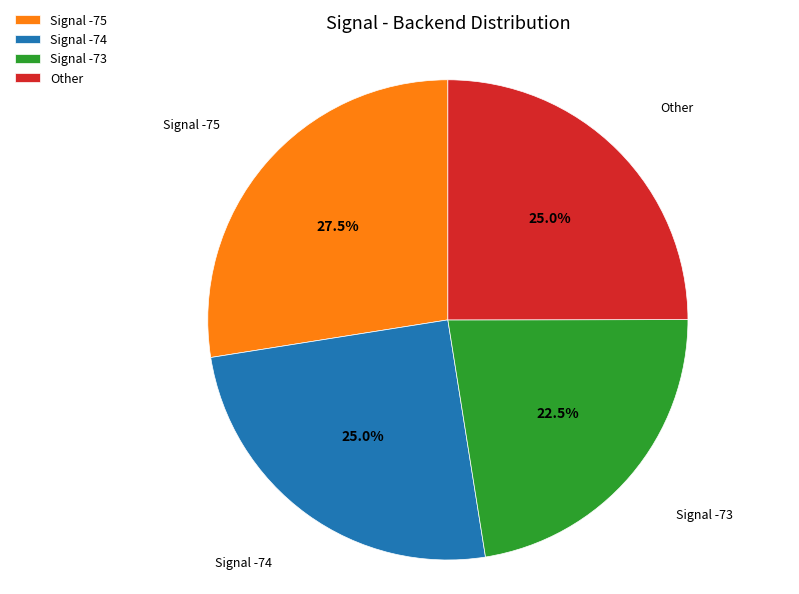

Does Other represent more than half of the total?

No